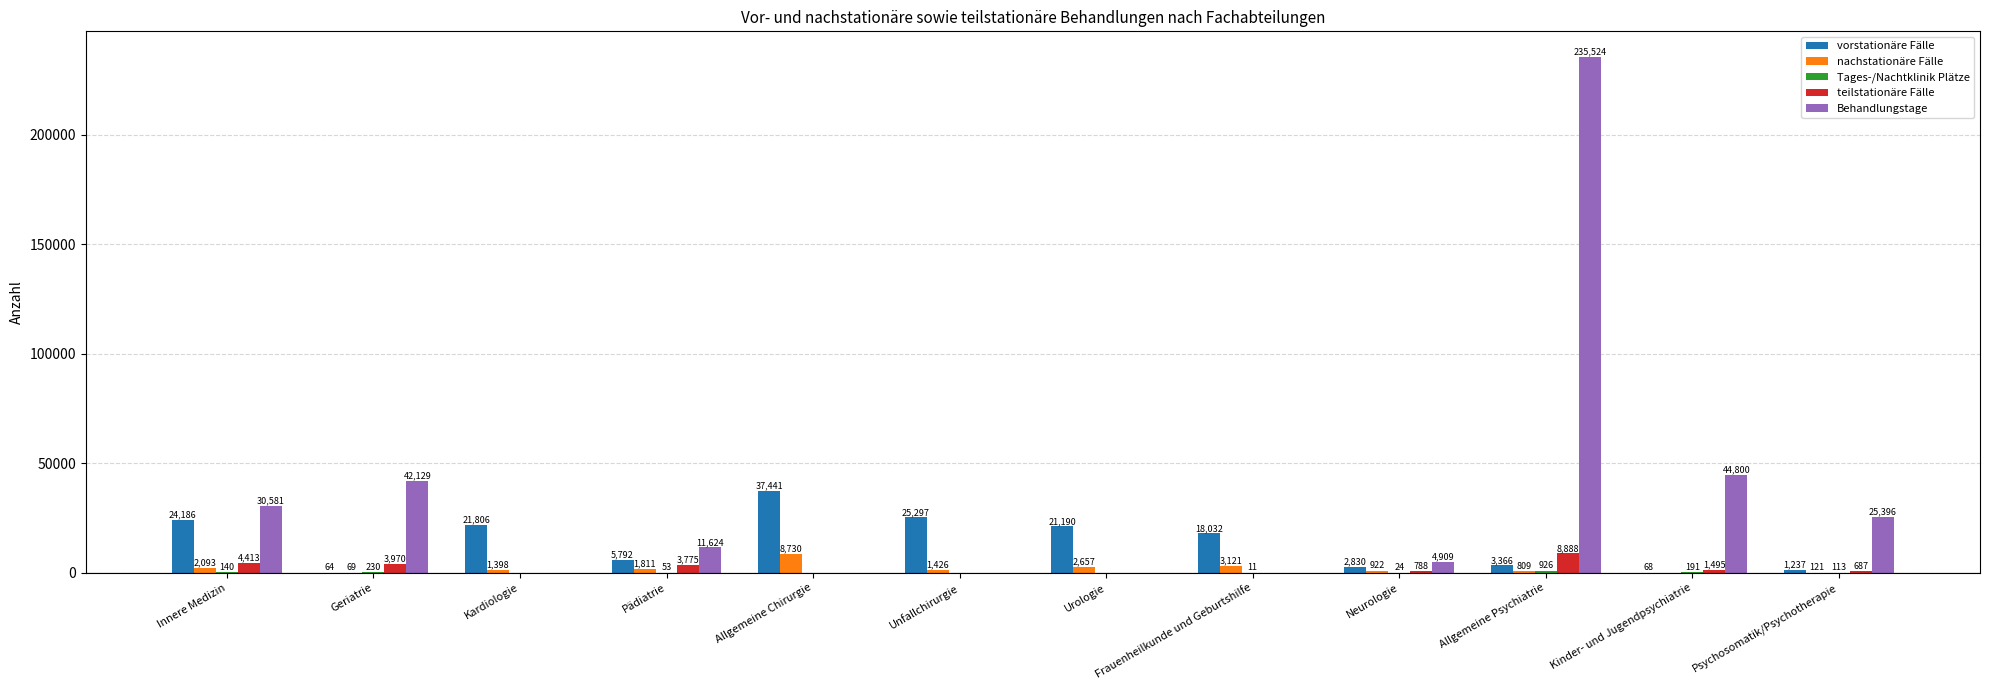

Which label corresponds to the largest value in the chart?

Allgemeine Psychiatrie